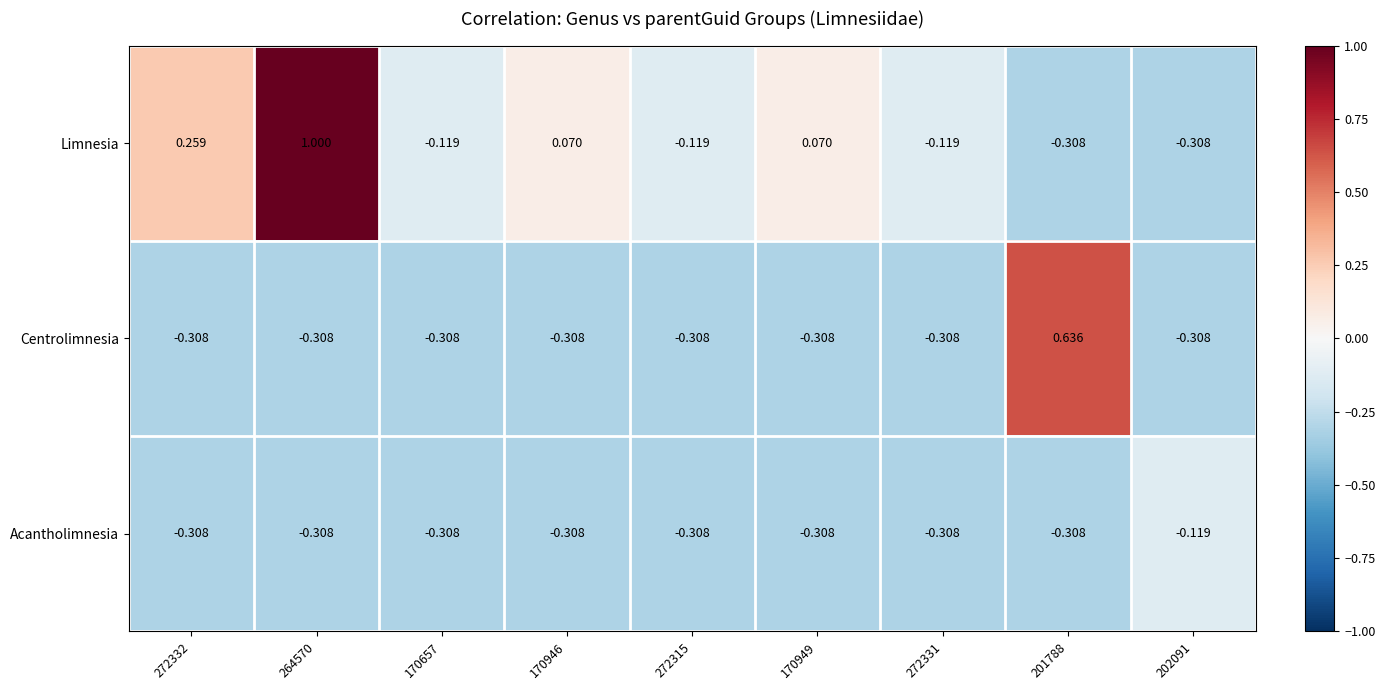

Which series has the widest spread of values?

Limnesia